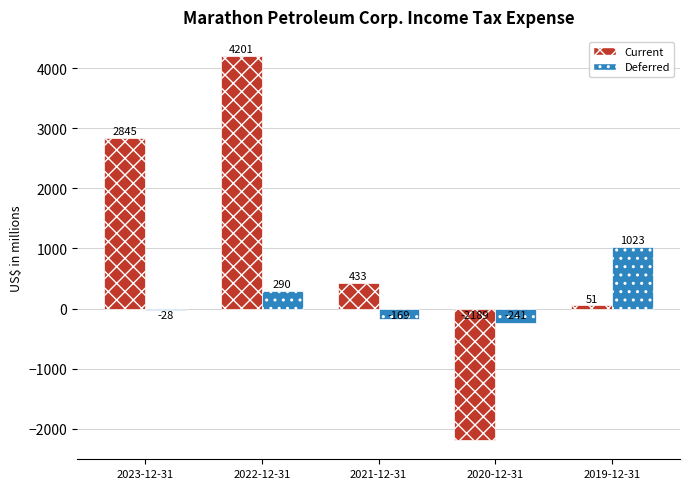

What is the minimum value shown in the chart?

-2189